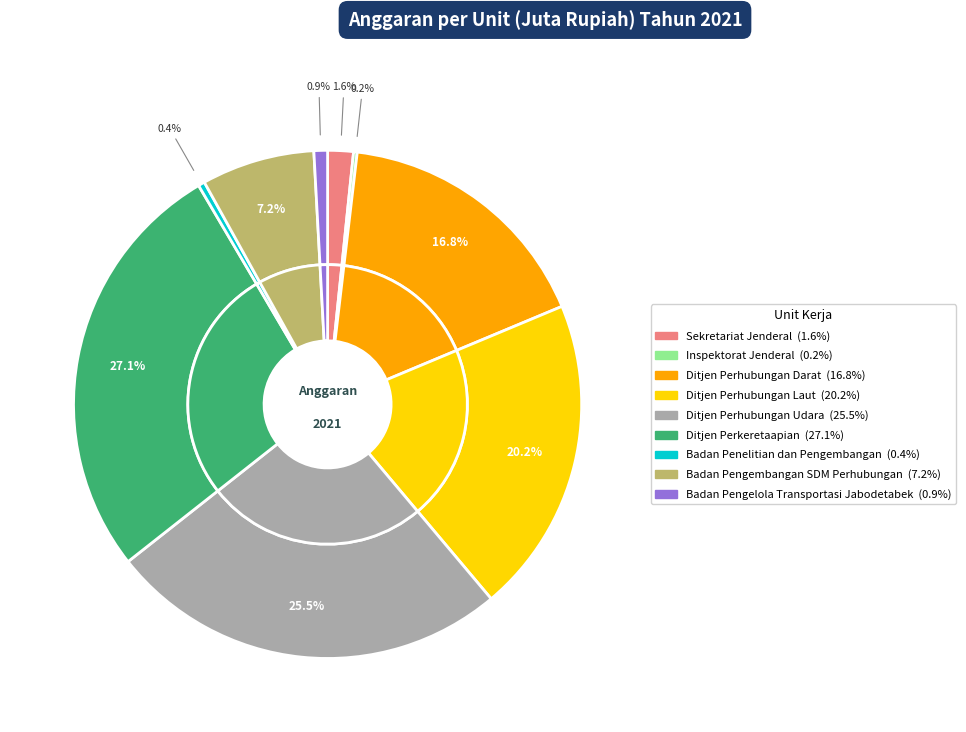

Does Ditjen Perhubungan Udara represent more than half of the total?

No